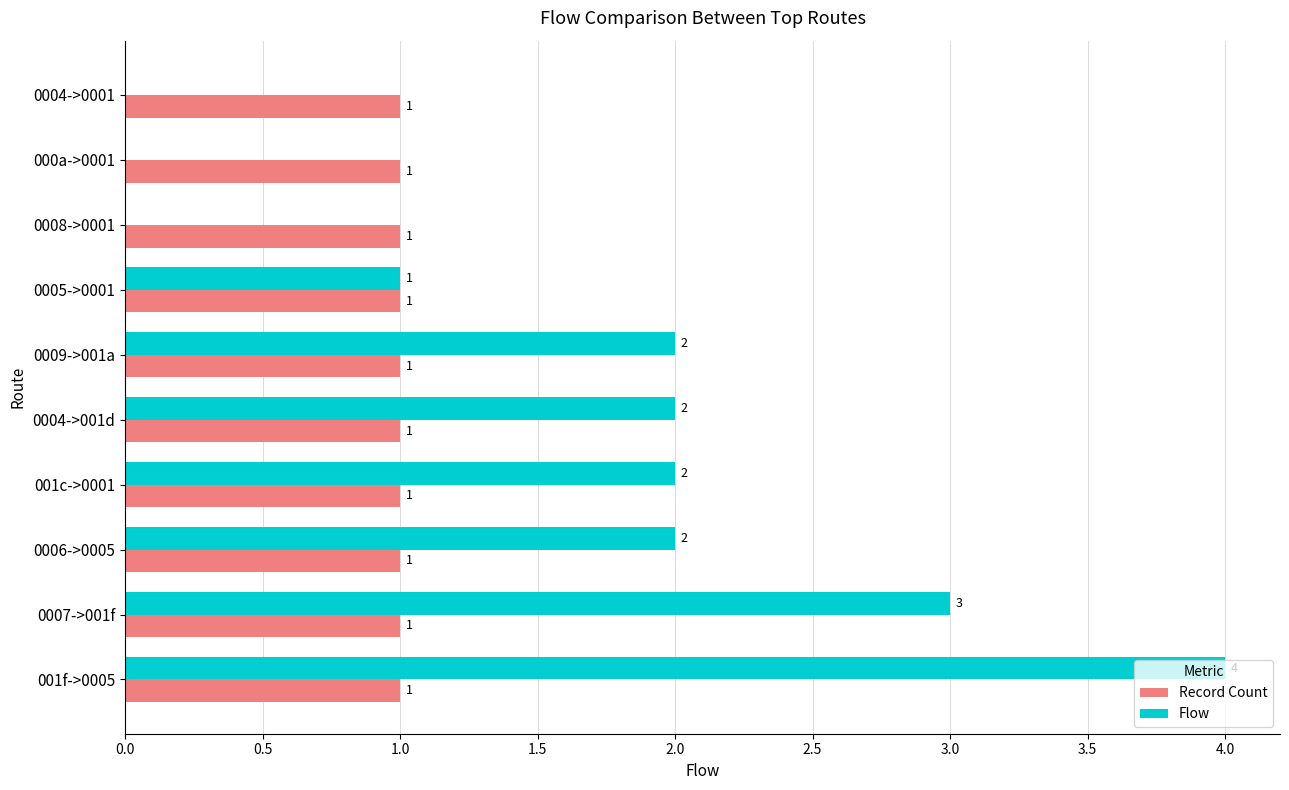

The Flow series shows 3 at 0007->001f. True or false?

True